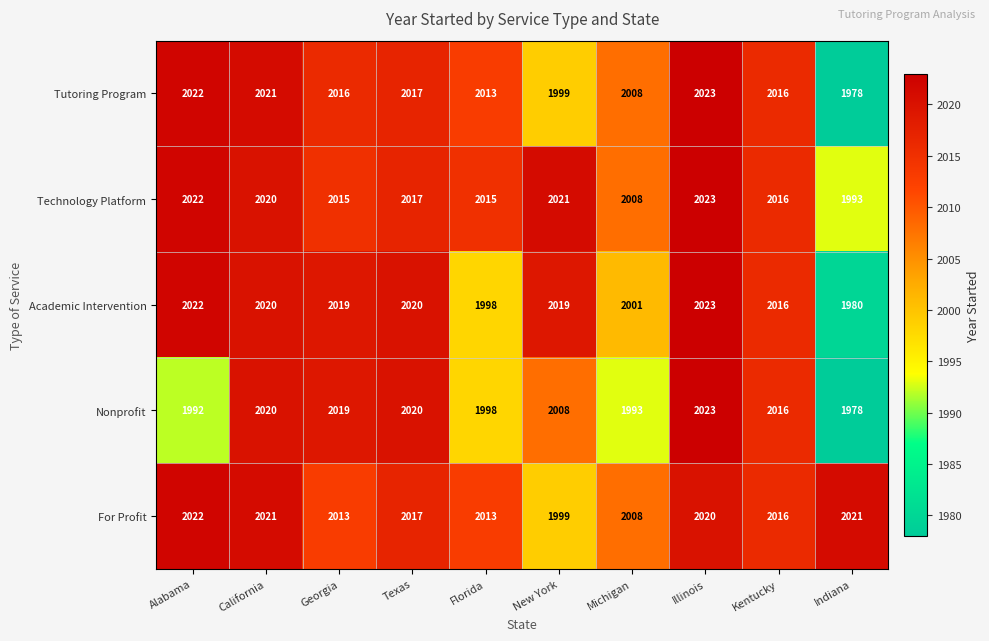

True or false: Nonprofit has a value of 1183 at Michigan.

False